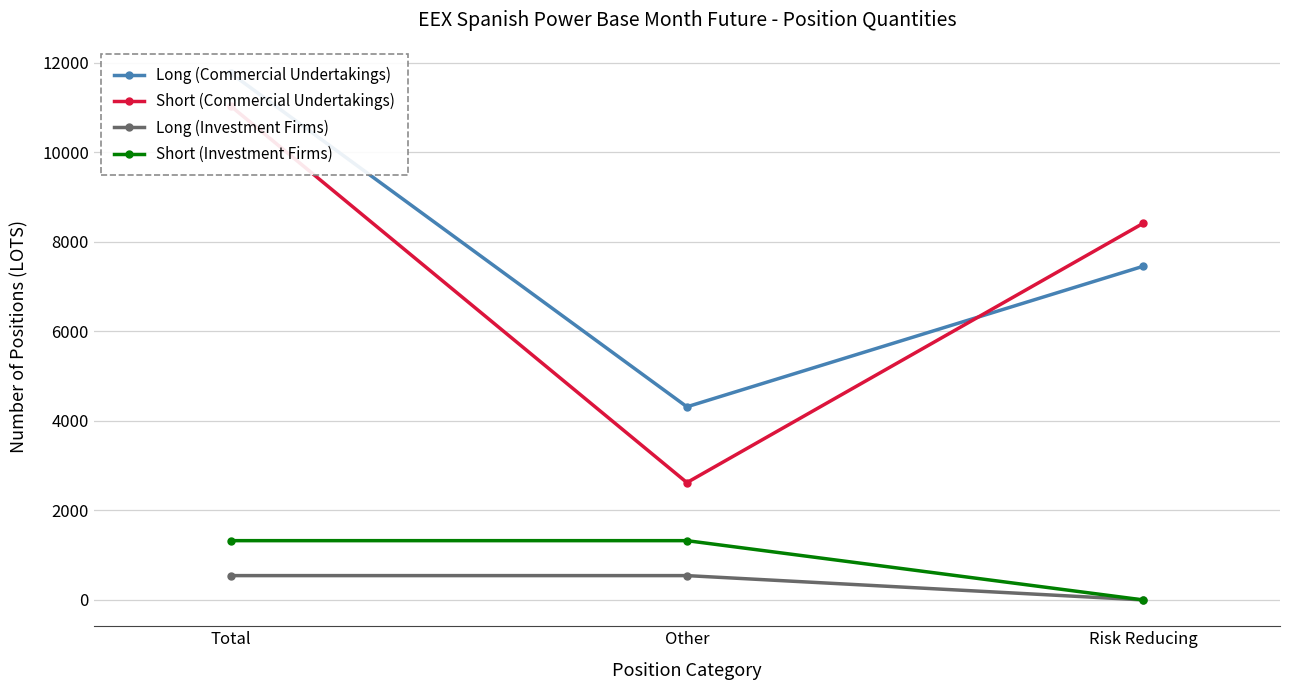

The value of Short (Commercial Undertakings) at Total is 2771.3. True or false?

False